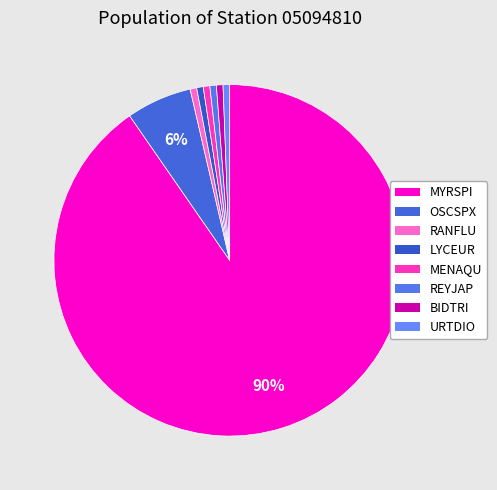

How many slices are in this pie chart?

8